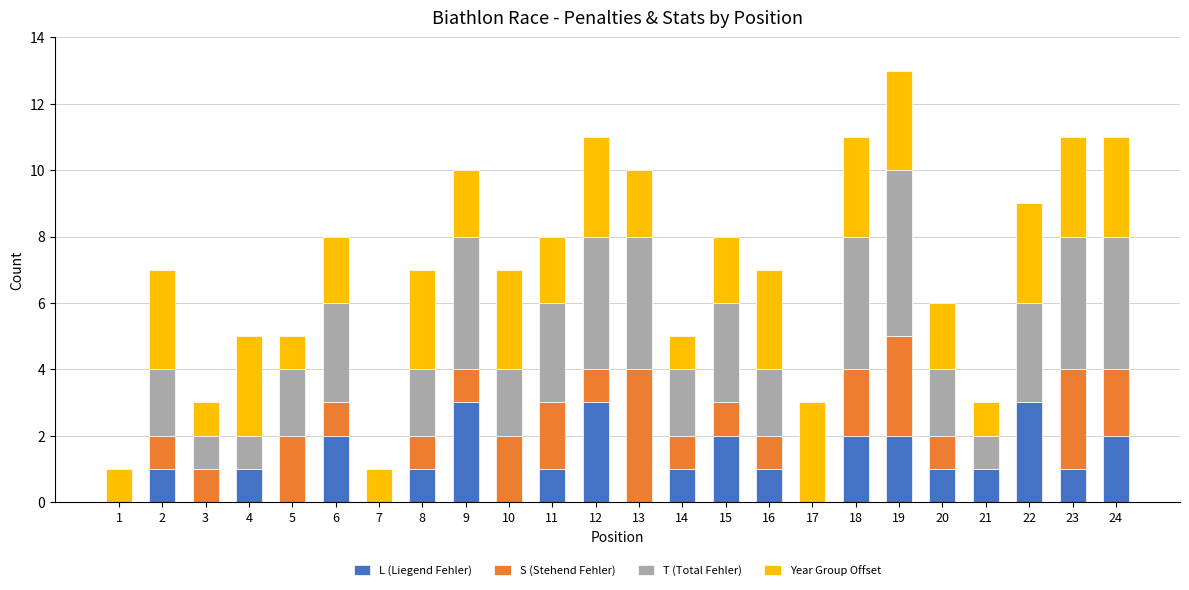

What is the highest value of the L (Liegend Fehler) series?

3